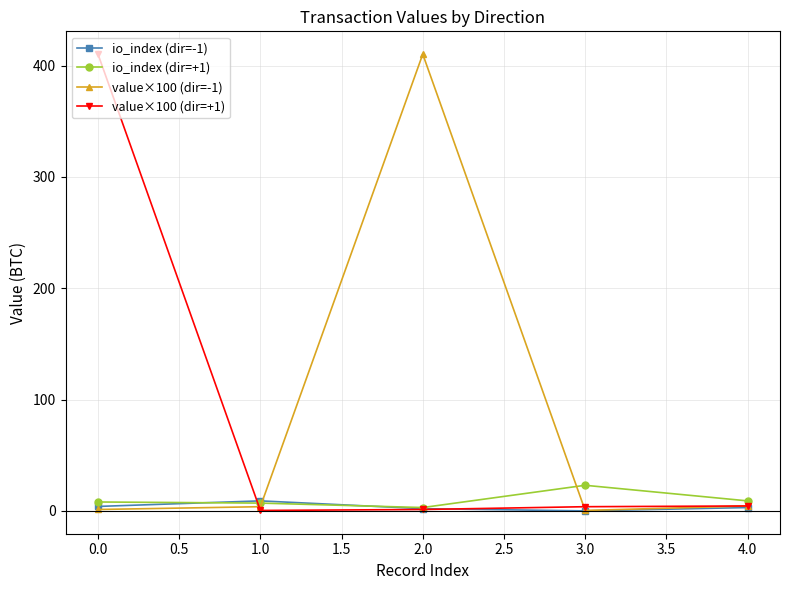

Which series ends up on top after the final intersection of value×100 (dir=-1) and io_index (dir=+1)?

io_index (dir=+1)